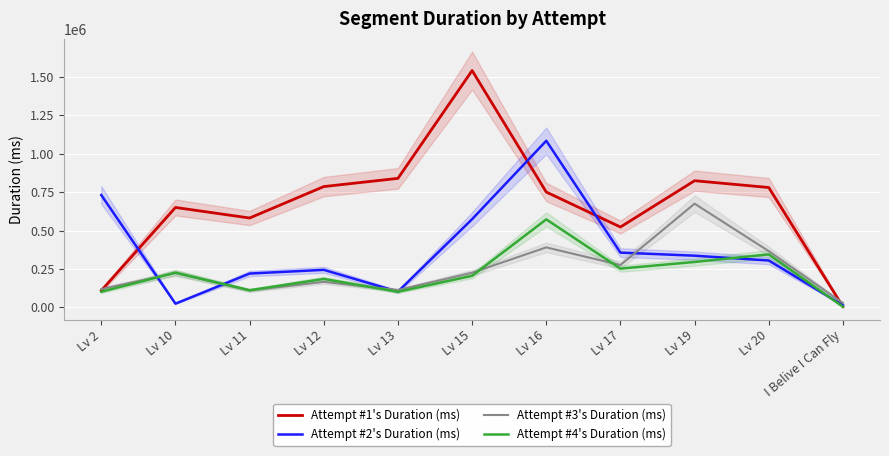

What are all the series names shown in the legend?

Attempt #1's Duration (ms), Attempt #2's Duration (ms), Attempt #3's Duration (ms), Attempt #4's Duration (ms)